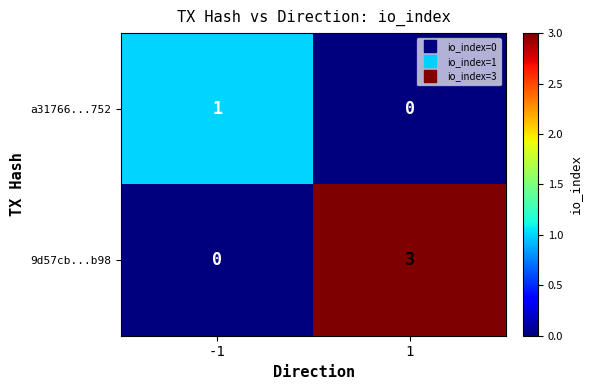

Reading left to right, extract all data points from this chart.

a31766...752: -1=1	1=0
9d57cb...b98: -1=0	1=3